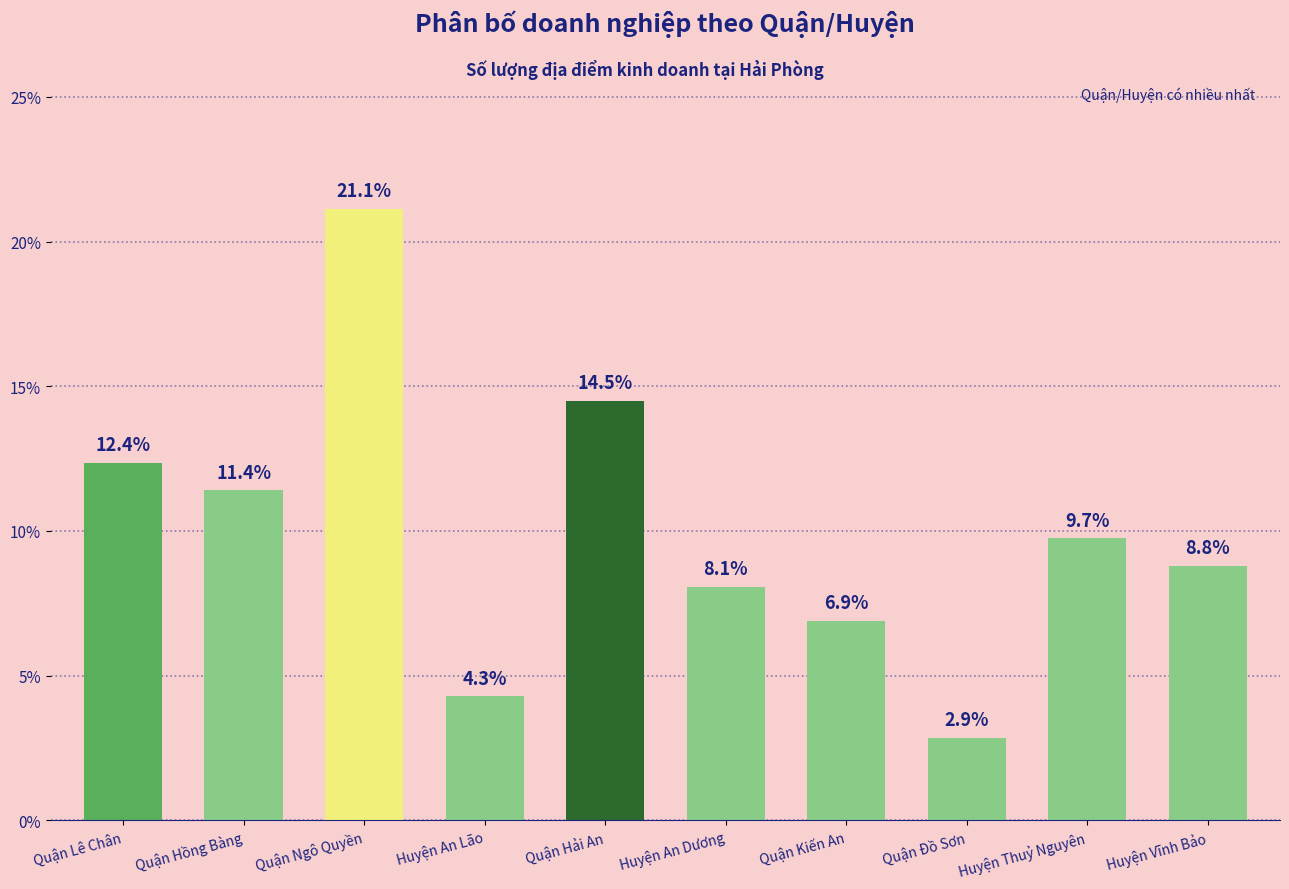

What is the approximate value at Huyện Vĩnh Bảo?

8.8